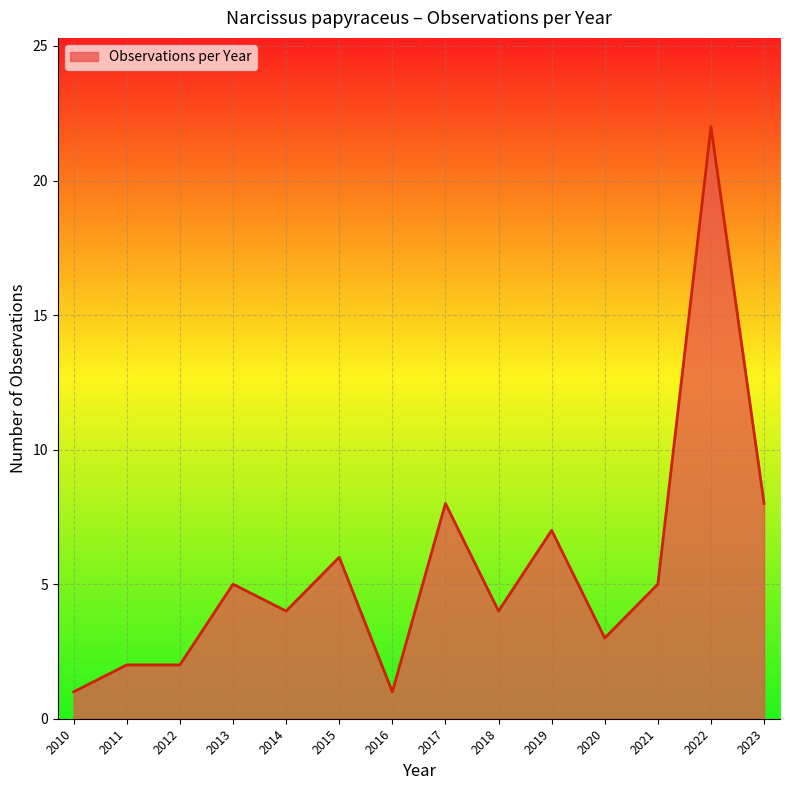

What is the sum of all values?

78